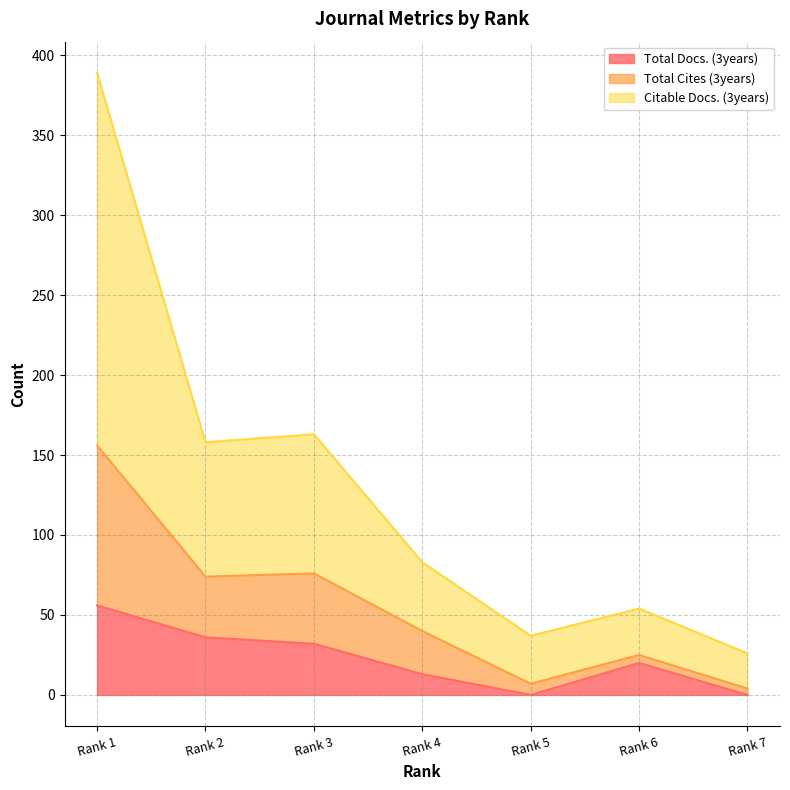

What is the value of the Total Docs. (3years) point at the 1st from the left?

56